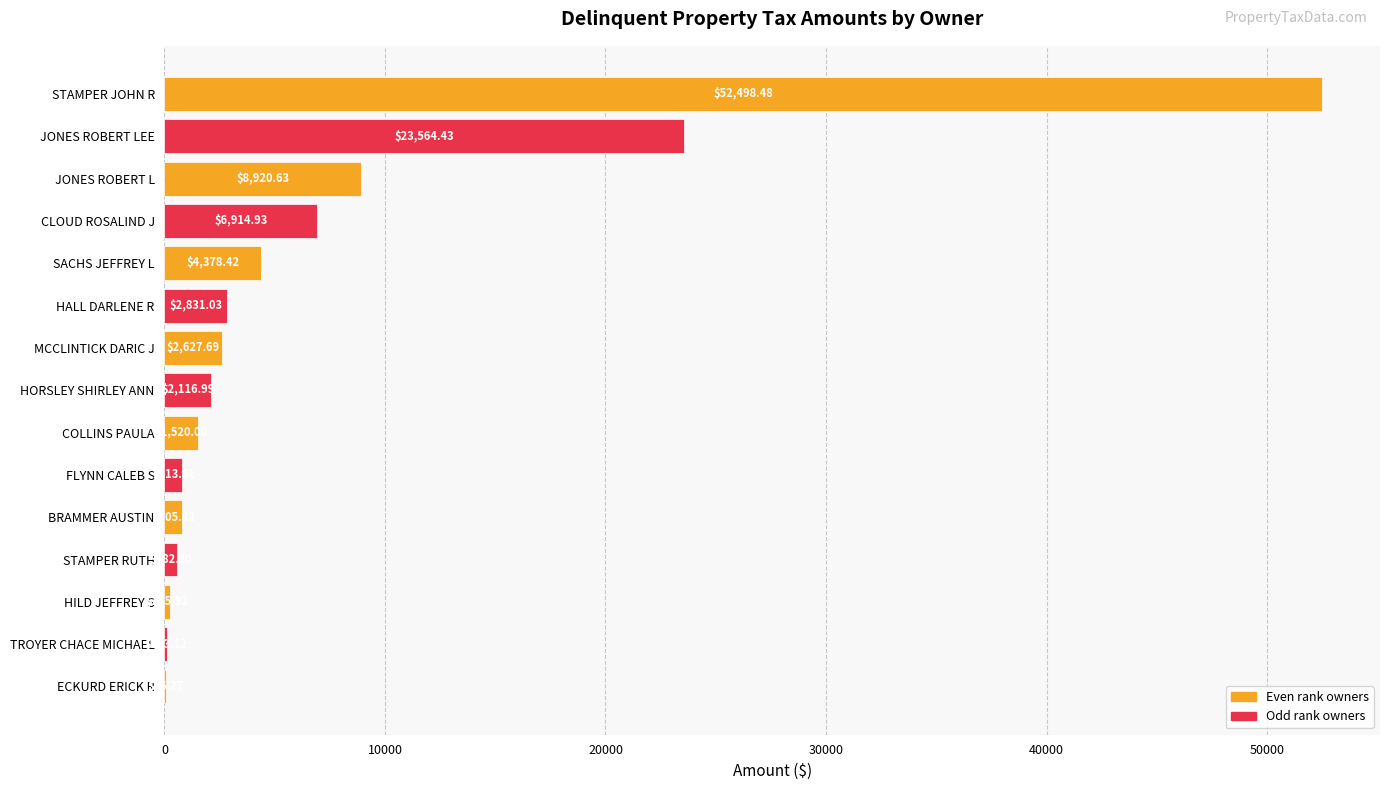

Are the bars horizontal?

Yes